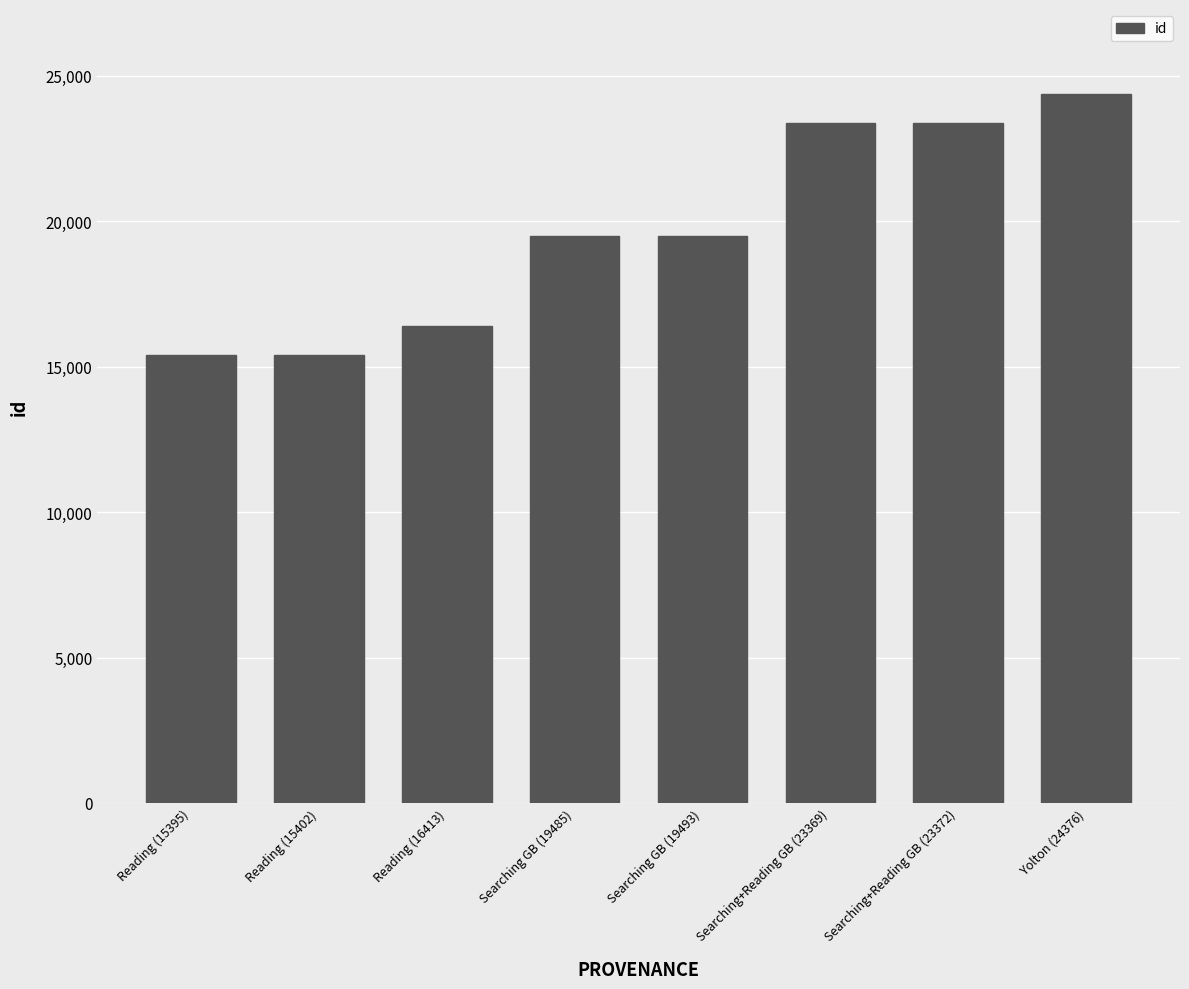

What is the sum of the values at Searching GB (19493) and Reading (15402)?

34895